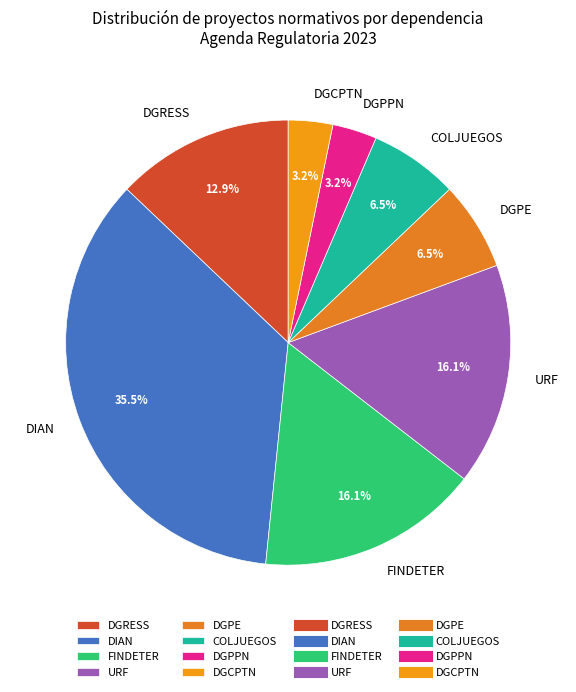

Combined, what portion of the pie is COLJUEGOS and FINDETER?

22.6%